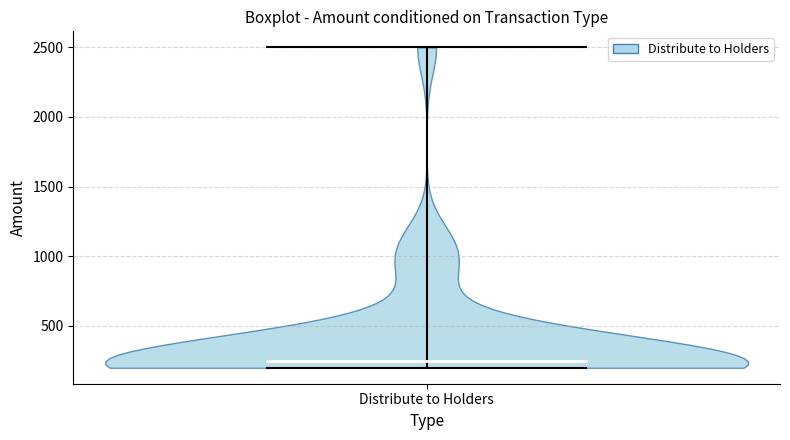

Read this violin plot against the y-axis: where its median line is, and the lowest and highest points the violin reaches. The values are not printed on the chart, so give them approximately, as read against the axis.

median line 250, lowest point 200, highest point 2500